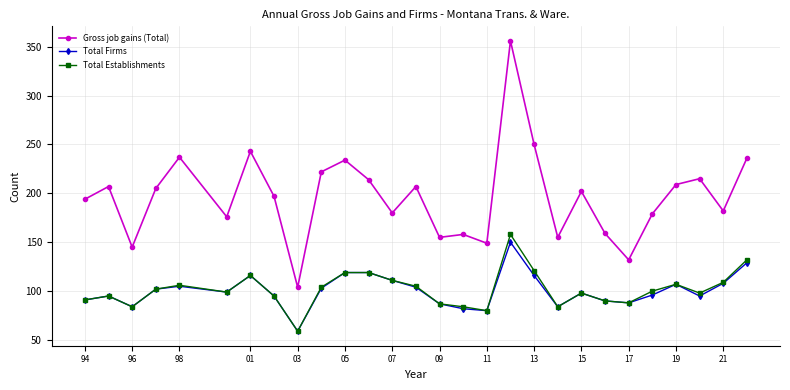

What is the smallest value displayed?

59